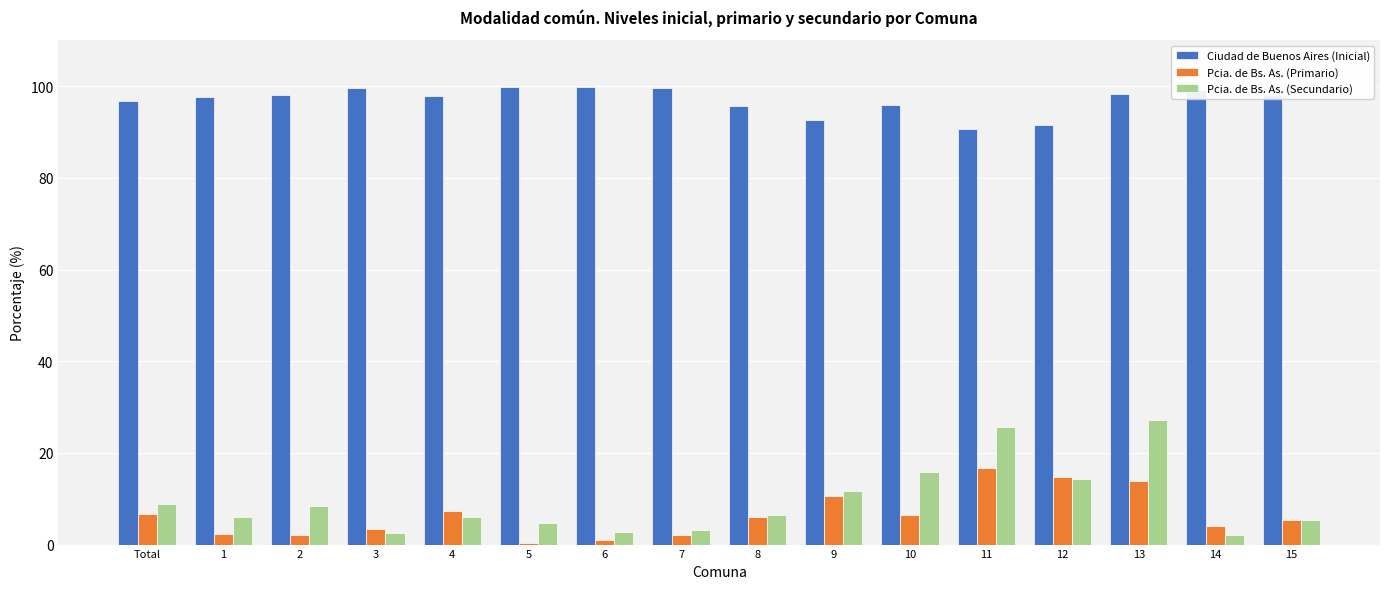

What is the spread (max minus min) of values at 6?

98.9